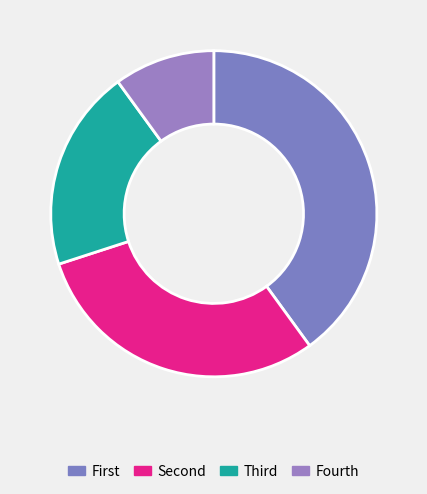

Which slice is the smallest?

Fourth